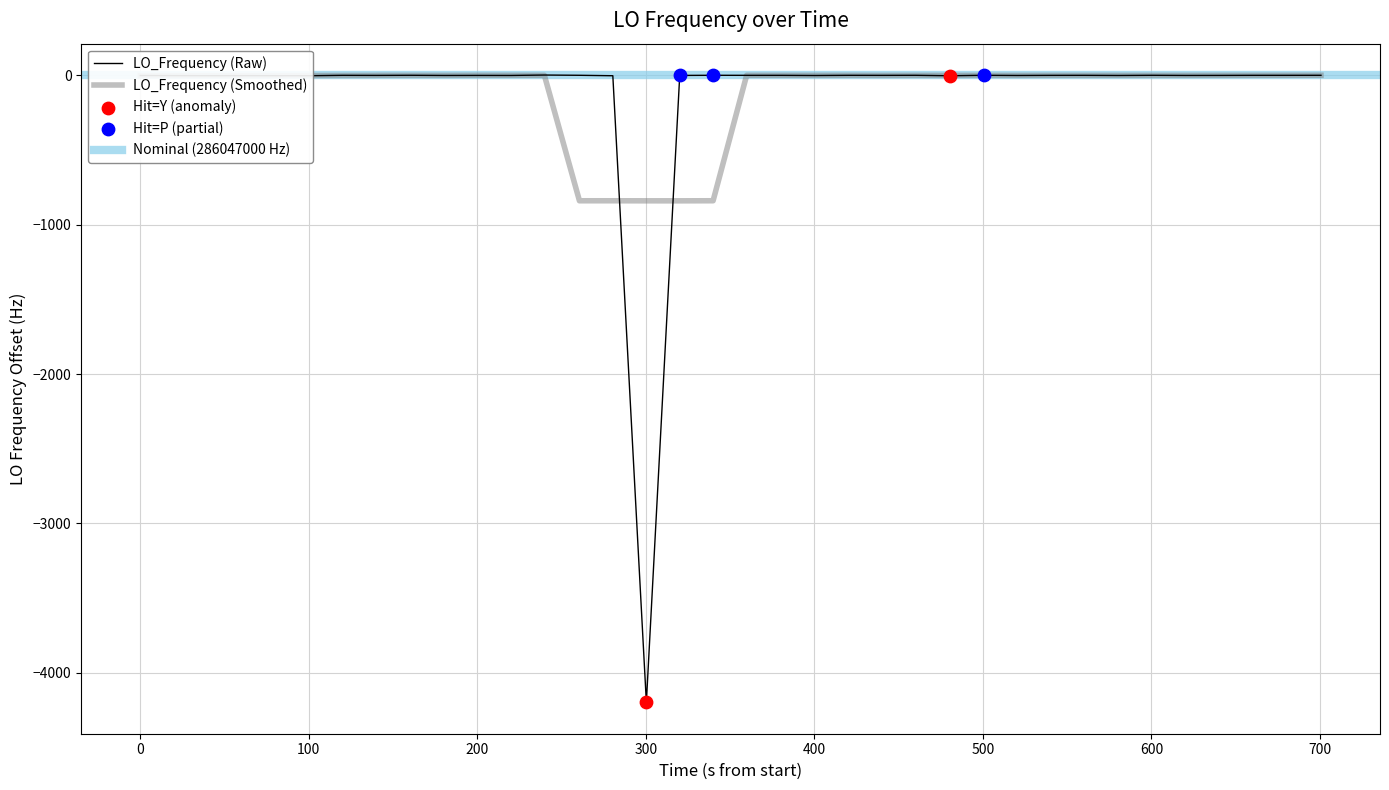

What is the minimum value for LO_Frequency (Raw)?

-4197.7